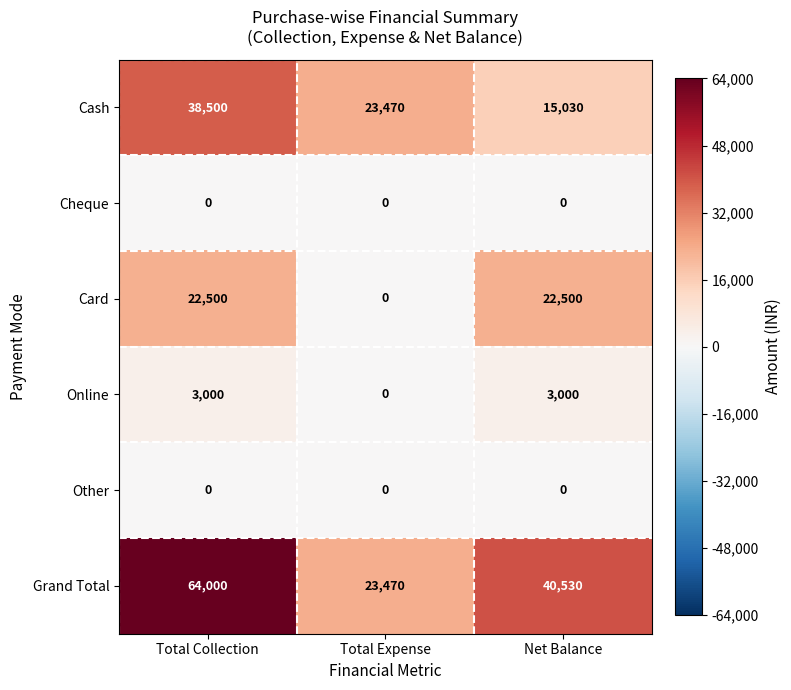

Count the number of data series in this chart.

6